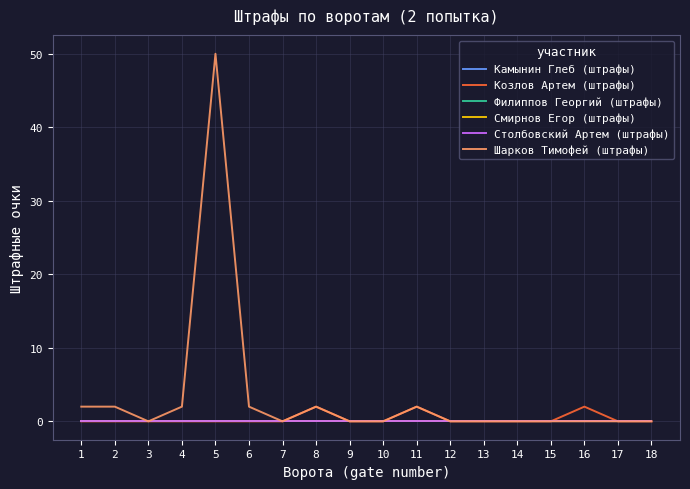

Which label corresponds to the largest value in the chart?

5